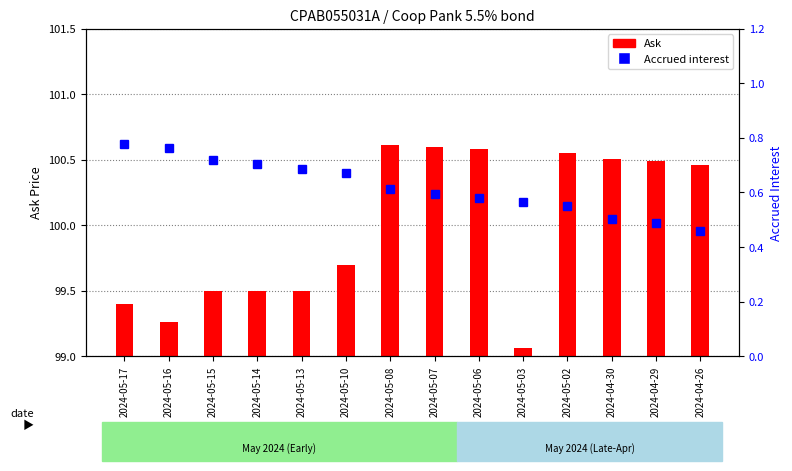

At which label does Ask reach its minimum?

2024-05-03